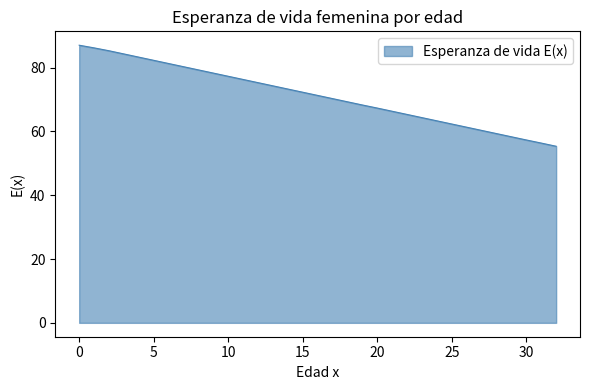

What is the smallest value displayed?

55.3